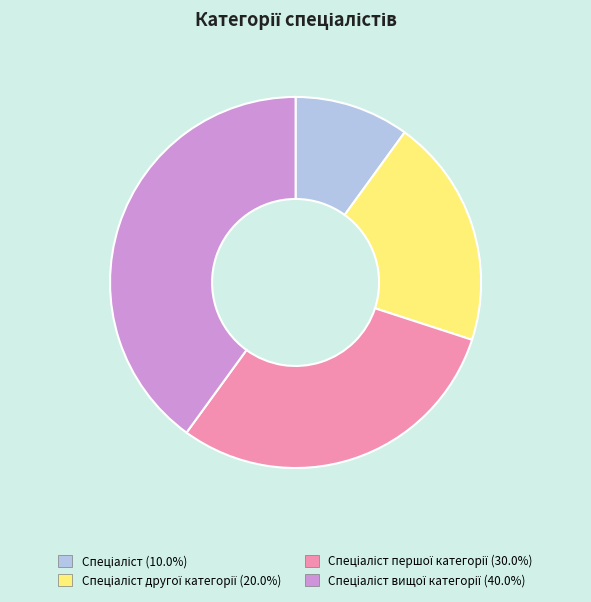

Does any single category account for the majority?

No